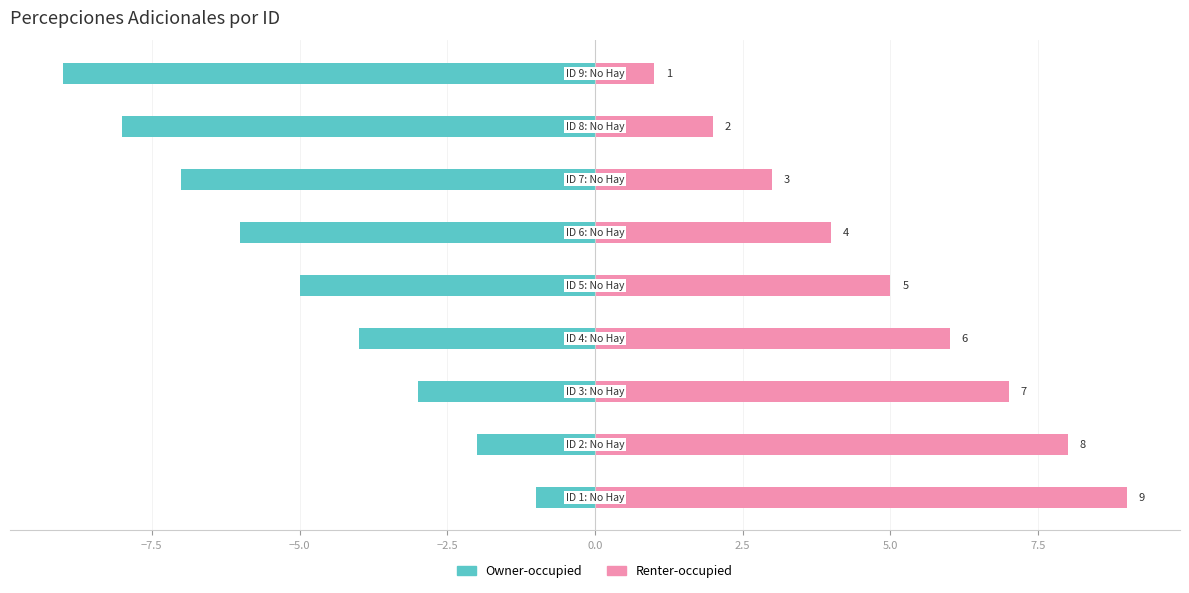

Reading left to right, transcribe all the data shown in this chart.

Owner-occupied: −10.0=-1	−7.5=-2	−5.0=-3	−2.5=-4	0.0=-5	2.5=-6	5.0=-7	7.5=-8	10.0=-9
Renter-occupied: −10.0=9	−7.5=8	−5.0=7	−2.5=6	0.0=5	2.5=4	5.0=3	7.5=2	10.0=1